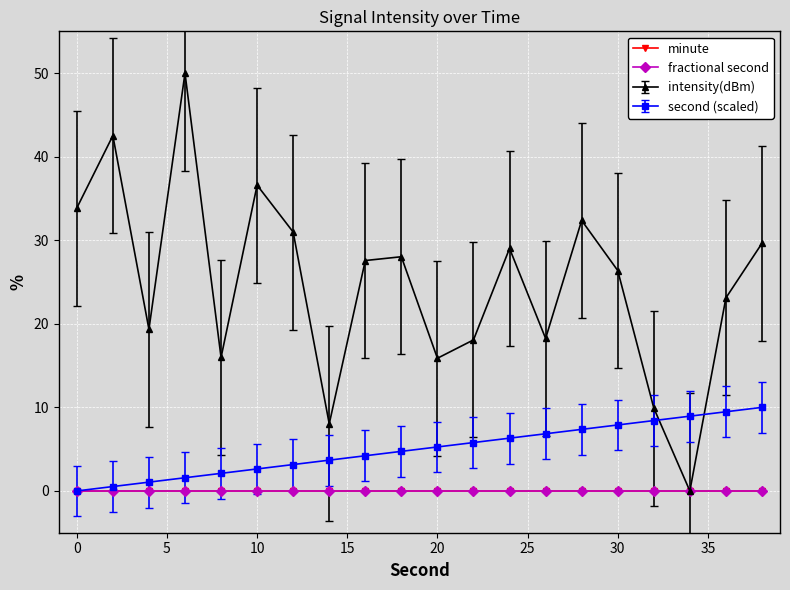

How many lines are shown in the chart?

4